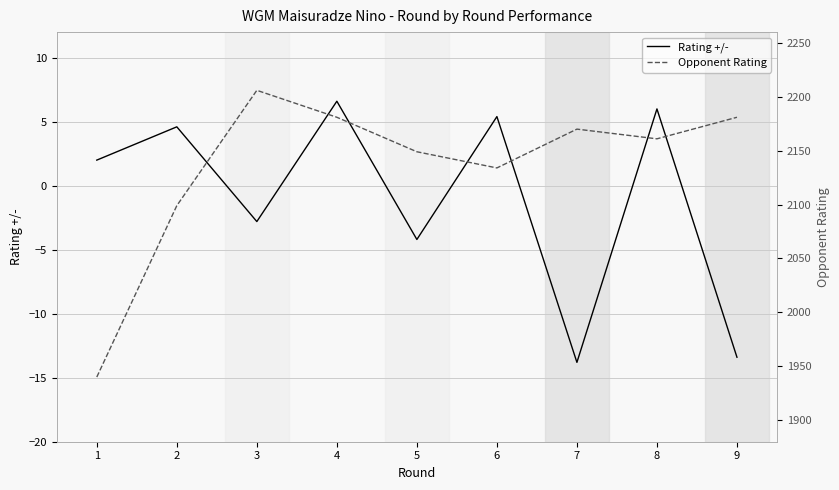

What is the greatest value displayed?

2206.0